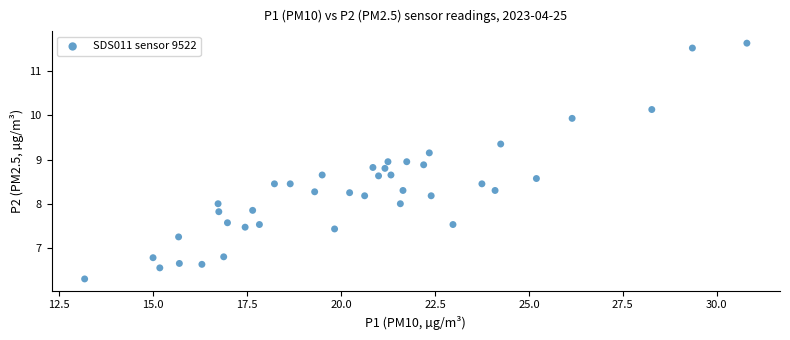

What is the range of X values (max minus min)?

17.6